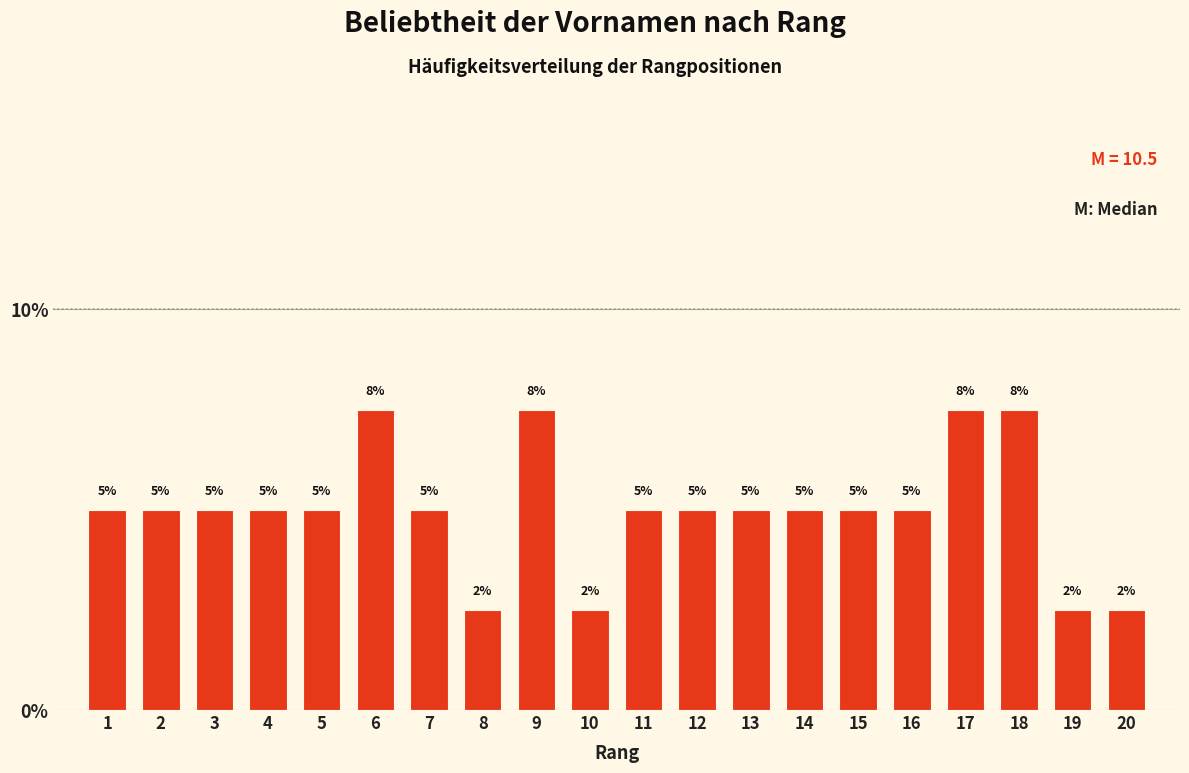

What is the sum of the values at 15 and 16?

10.0